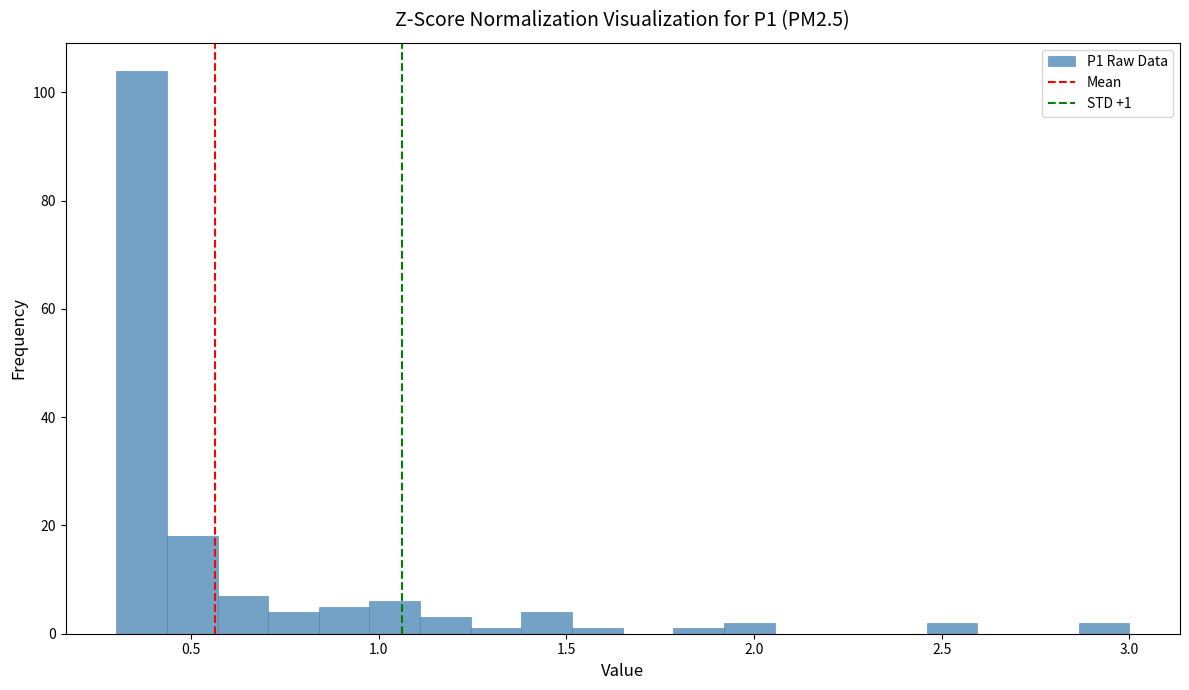

Read against the x-axis, roughly where is the centre of the tallest bar?

0.35